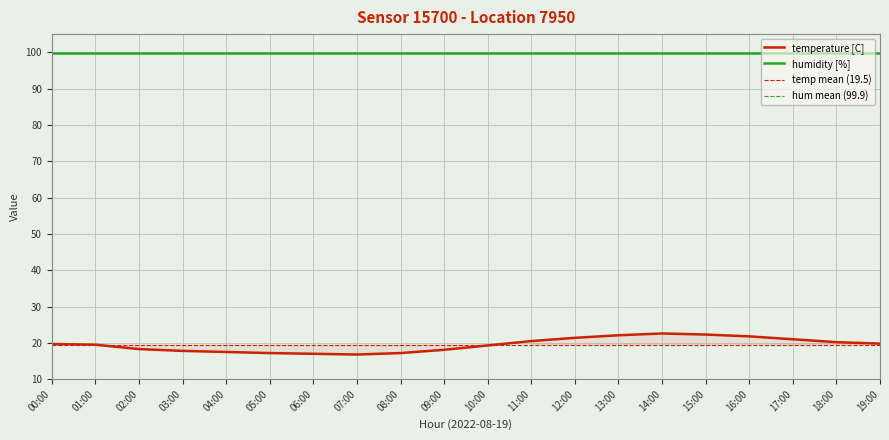

Reading left to right, what are all the values shown in this chart?

19.7	19.5	18.3	17.8	17.5	17.2	17.0	16.8	17.2	18.1	19.3	20.5	21.4	22.1	22.6	22.3	21.8	21.0	20.2	19.8